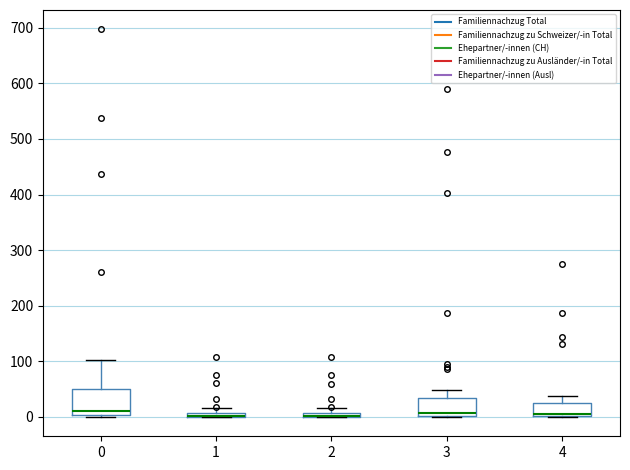

Which box is the tallest, from its lower edge to its upper edge?

0